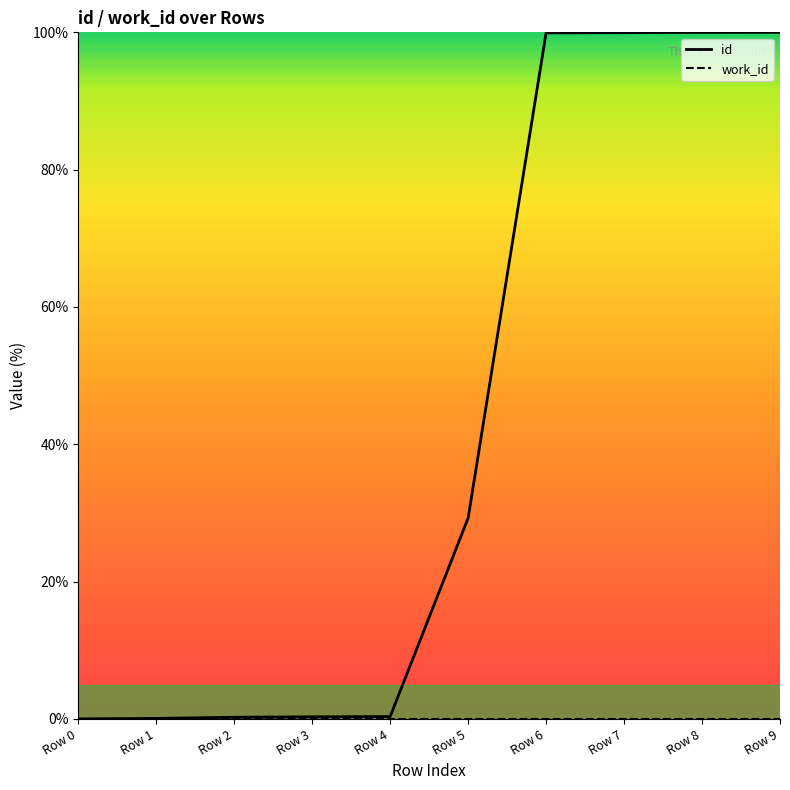

At which category is the sum across all series the highest?

Row 9